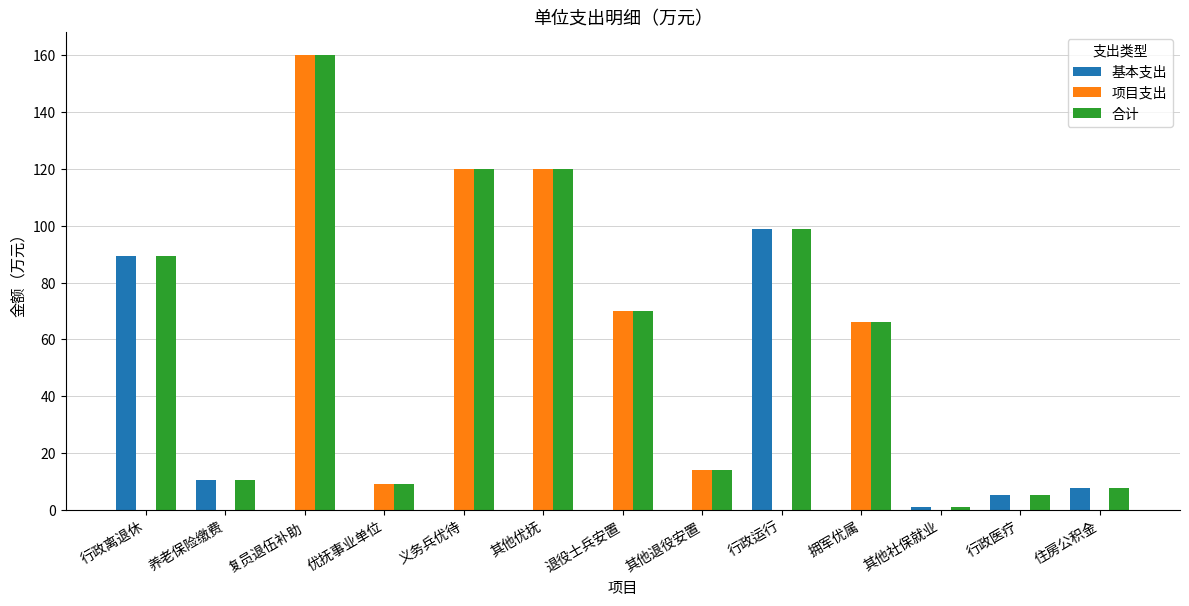

The 项目支出 series shows -81.8 at 其他社保就业. True or false?

False